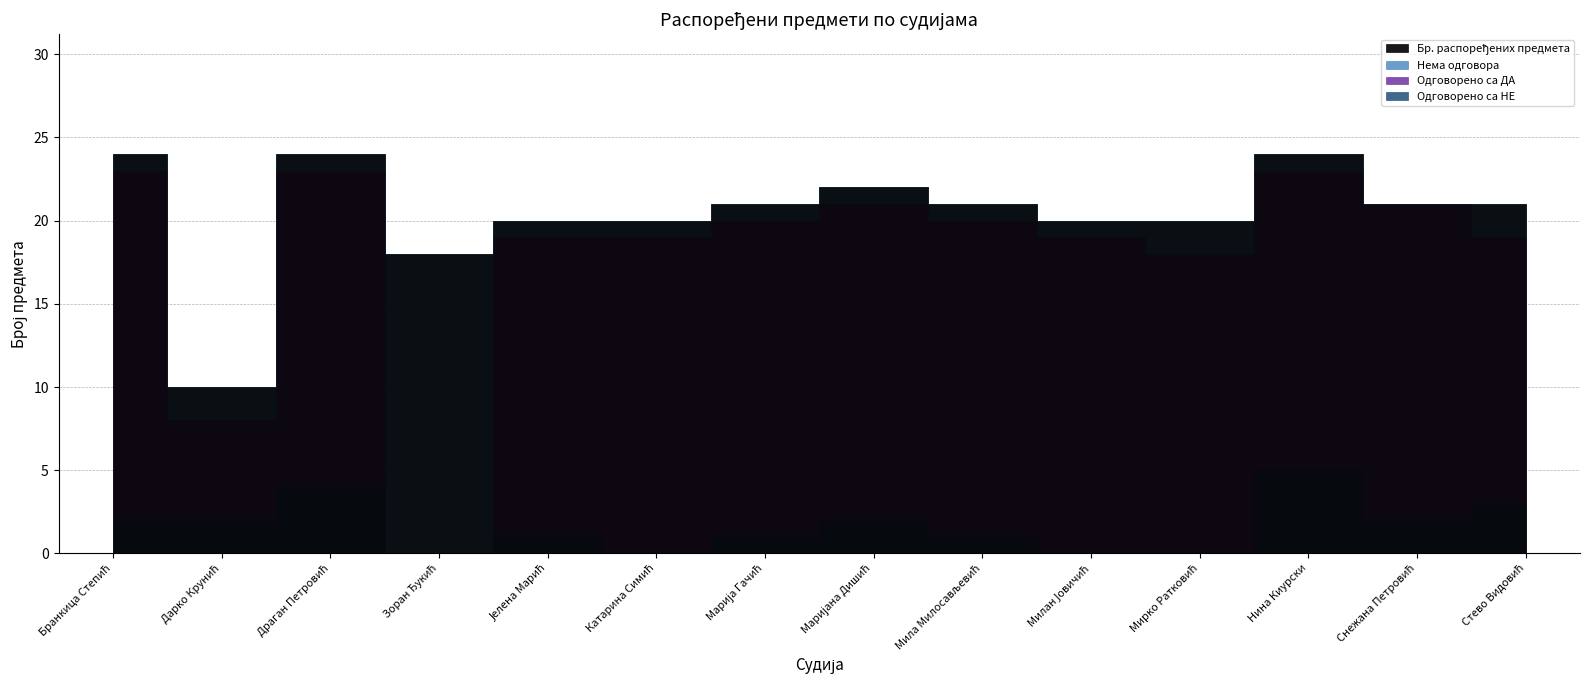

Does the chart display data point markers on the line(s)?

No